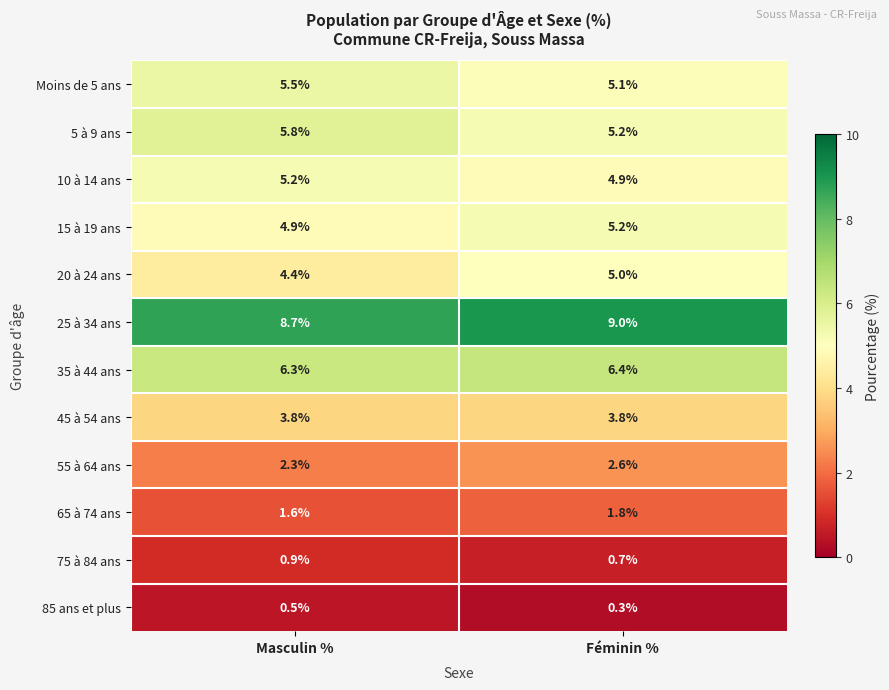

What is the maximum value shown in the chart?

9.0